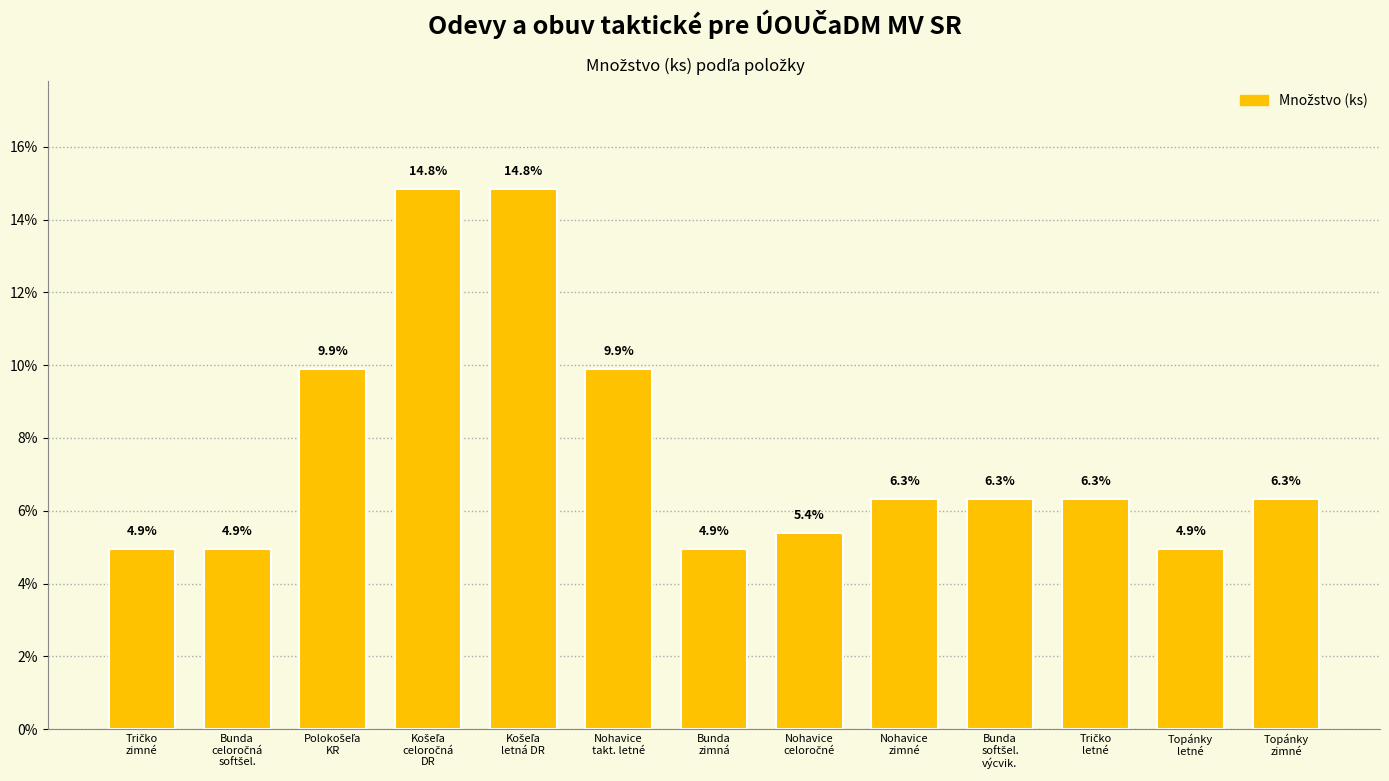

Reading left to right, what are all the values shown in this chart?

4.9	4.9	9.9	14.8	14.8	9.9	4.9	5.4	6.3	6.3	6.3	4.9	6.3